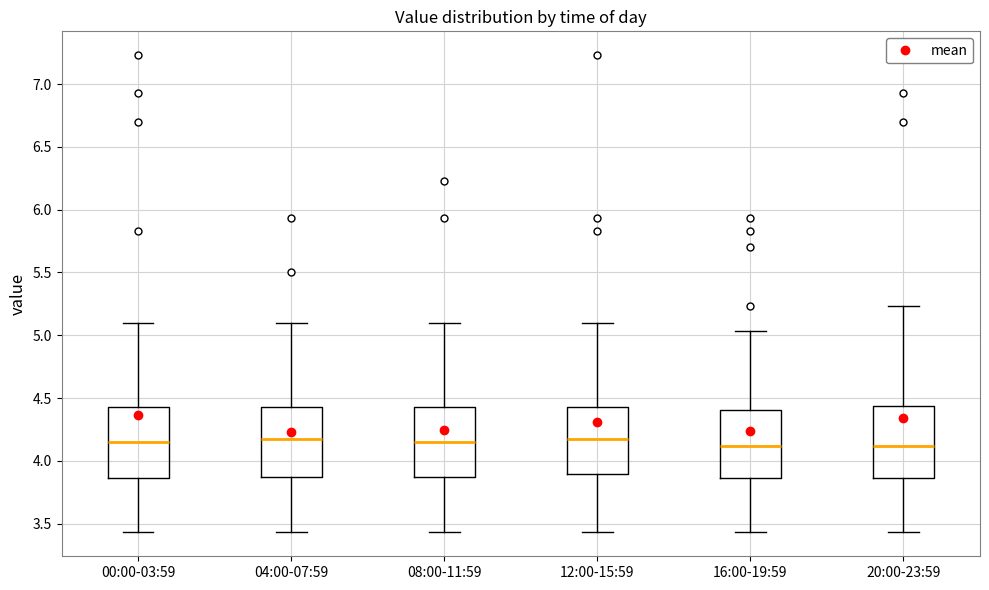

Reading left to right, transcribe this box plot: for each box, give where its median line is, the range the box spans, and where its two whiskers end, as read against the y-axis. The values are not printed on the chart, so give them approximately, as read against the axis.

00:00-03:59: median 4.15, box 3.85 to 4.45, whiskers 3.45 to 5.10
04:00-07:59: median 4.15, box 3.85 to 4.45, whiskers 3.45 to 5.10
08:00-11:59: median 4.15, box 3.85 to 4.45, whiskers 3.45 to 5.10
12:00-15:59: median 4.15, box 3.90 to 4.45, whiskers 3.45 to 5.10
16:00-19:59: median 4.10, box 3.85 to 4.40, whiskers 3.45 to 5.05
20:00-23:59: median 4.10, box 3.85 to 4.45, whiskers 3.45 to 5.25